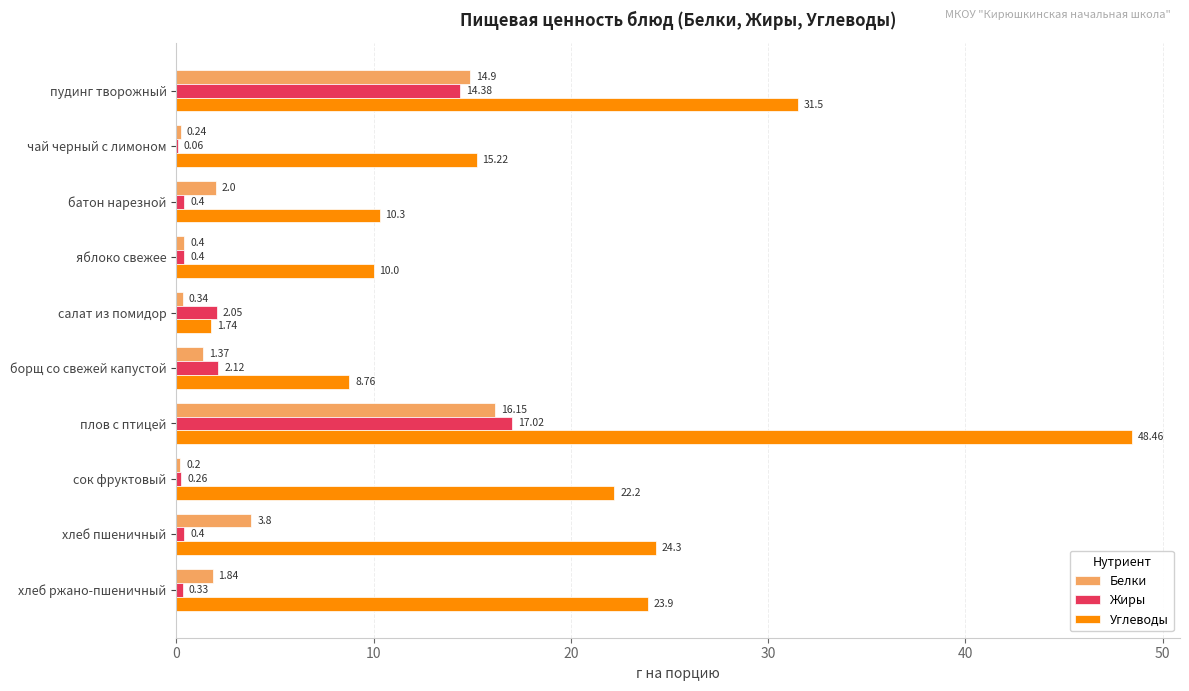

What is the sum of all Жиры values?

37.4